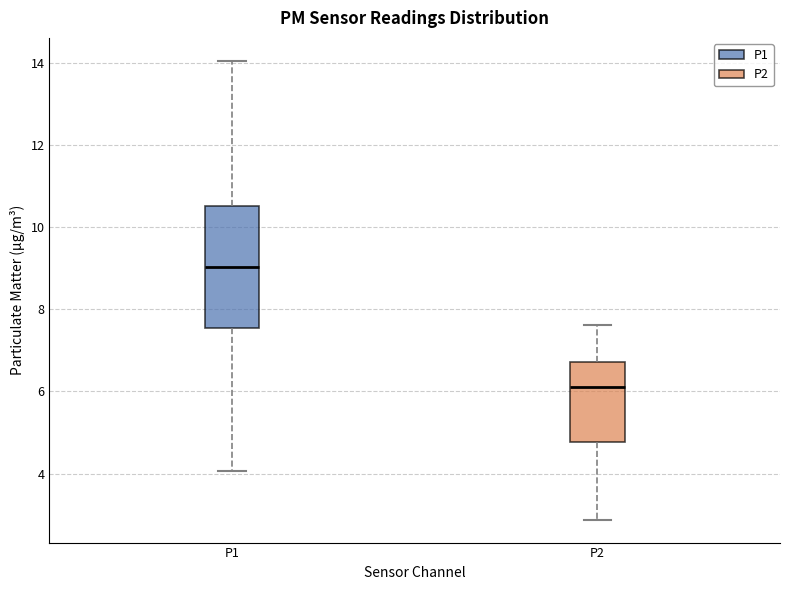

Comparing the boxes themselves (not the whiskers), which one is the tallest?

P1